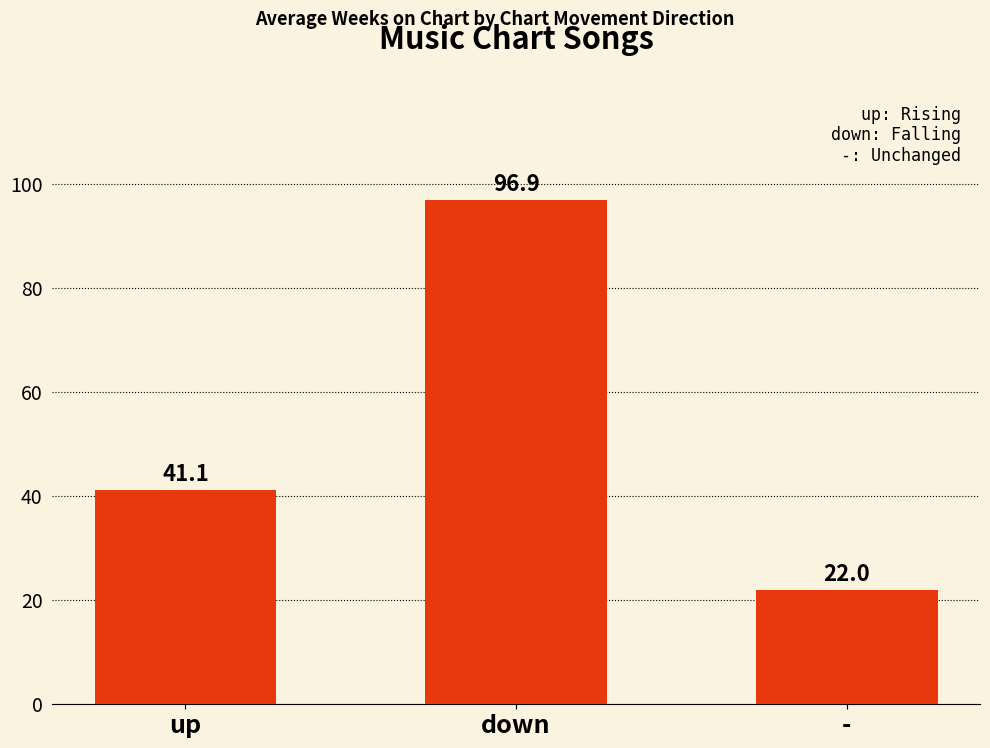

What is the difference between the maximum and second lowest values?

55.8